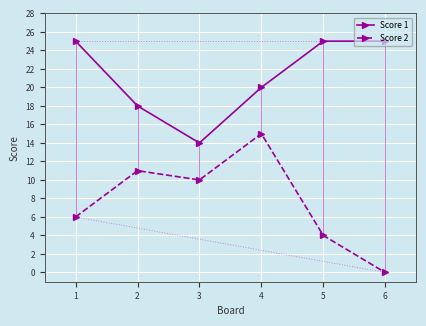

What is the highest value of the Score 1 series?

25